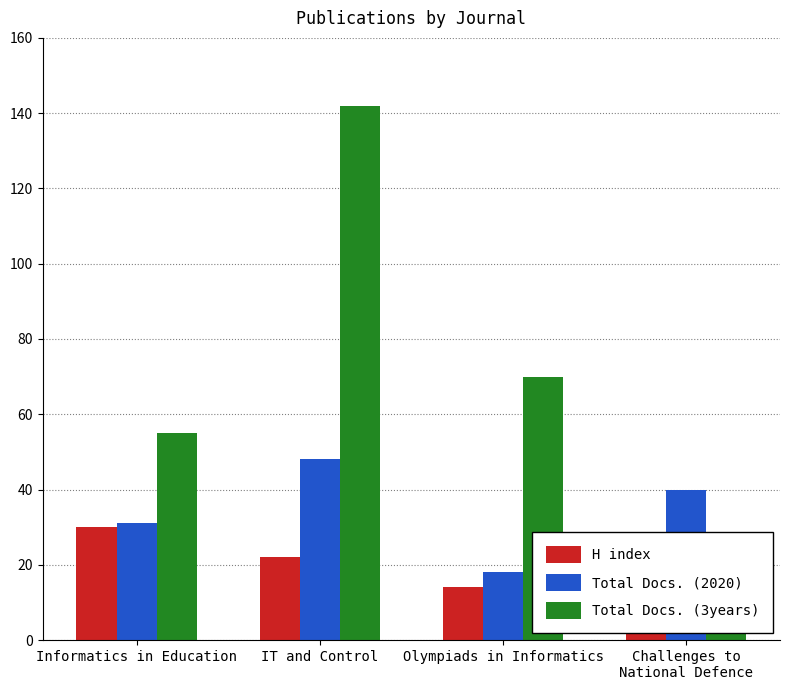

The Total Docs. (2020) series shows 22 at IT and Control. True or false?

False